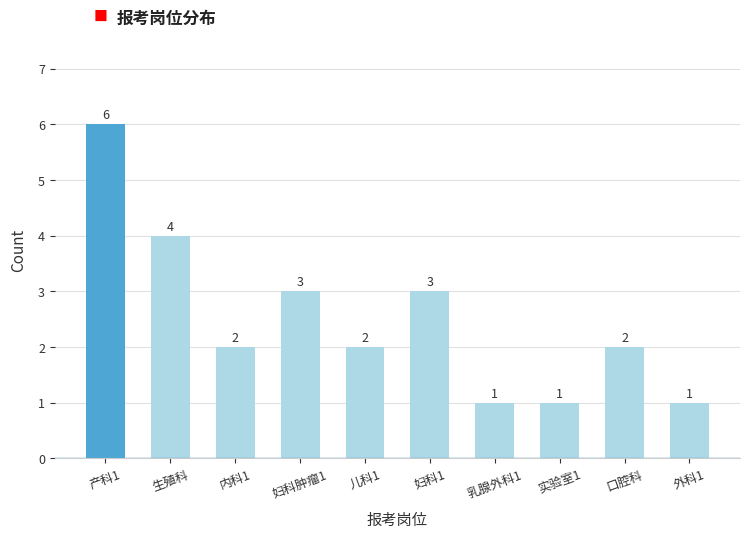

Reading left to right, what are all the values shown in this chart?

产科1=6	生殖科=4	内科1=2	妇科肿瘤1=3	儿科1=2	妇科1=3	乳腺外科1=1	实验室1=1	口腔科=2	外科1=1